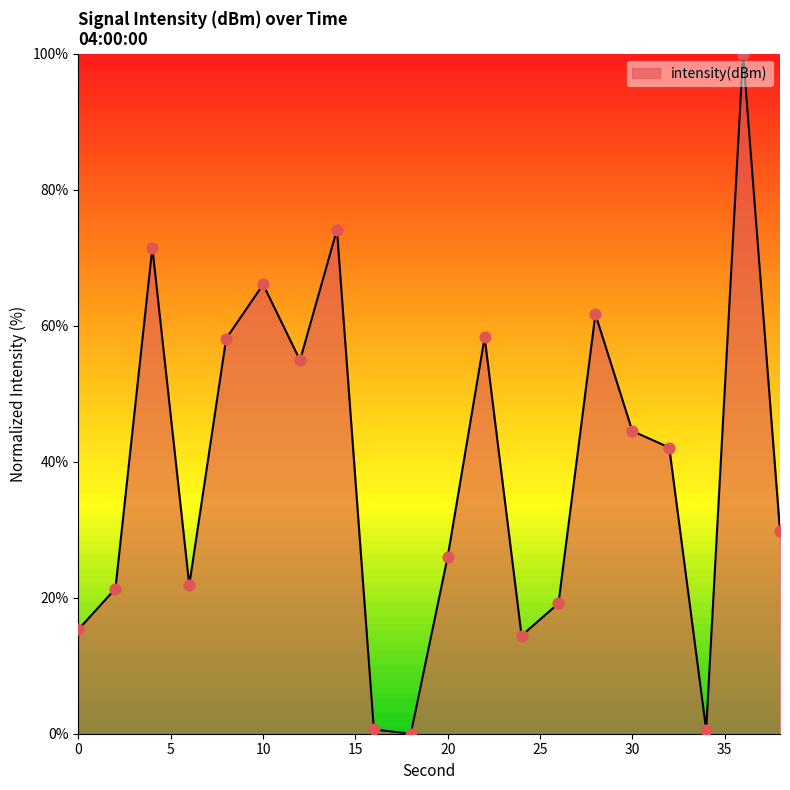

What is the difference between the maximum and minimum values?

100.0